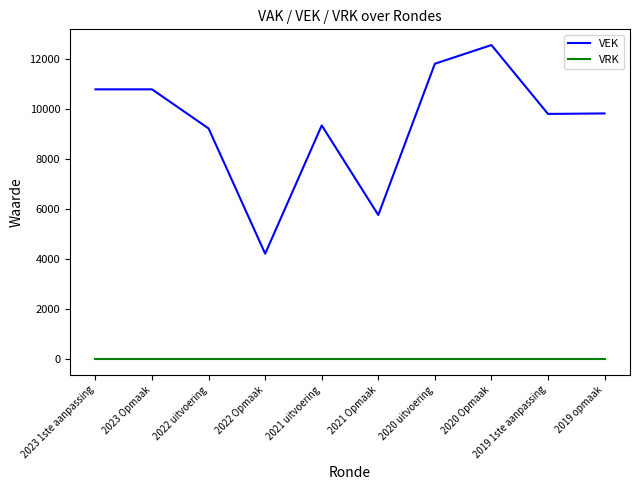

Rank the series at 2021 Opmaak from lowest to highest value.

VRK, VEK